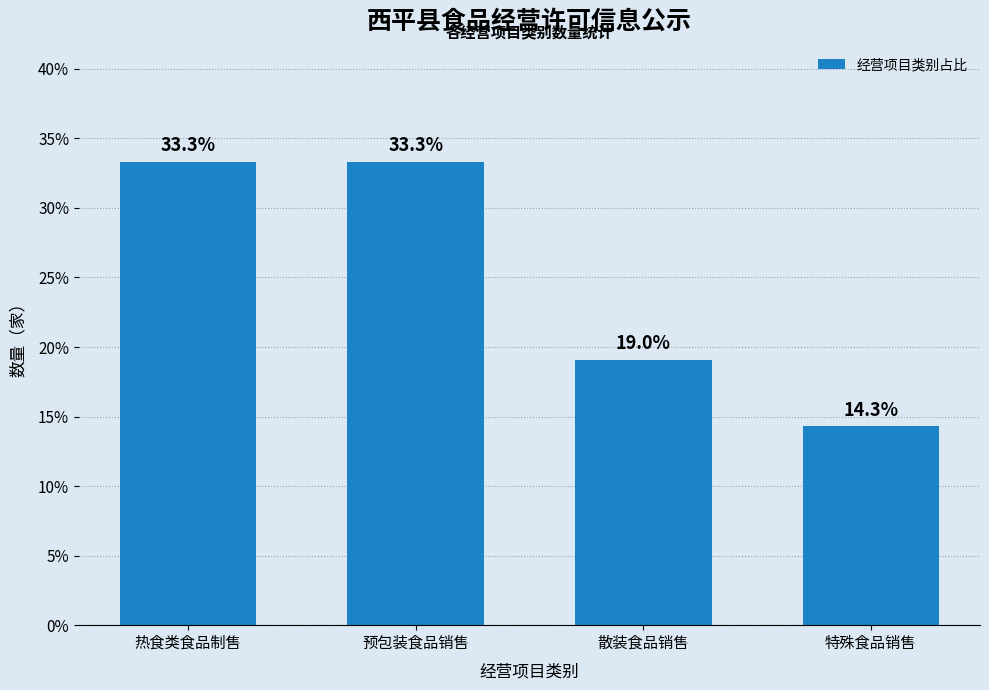

The value at 热食类食品制售 is 14.0. True or false?

False